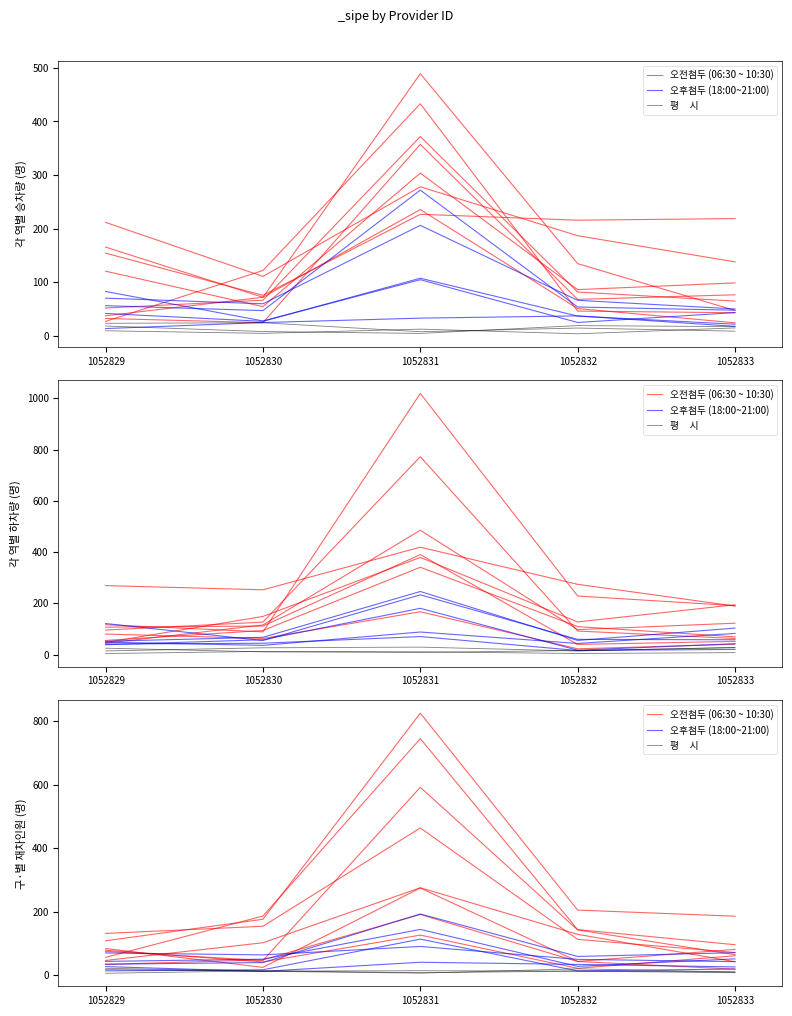

At which category does 평     시 reach its first local valley?

1052831